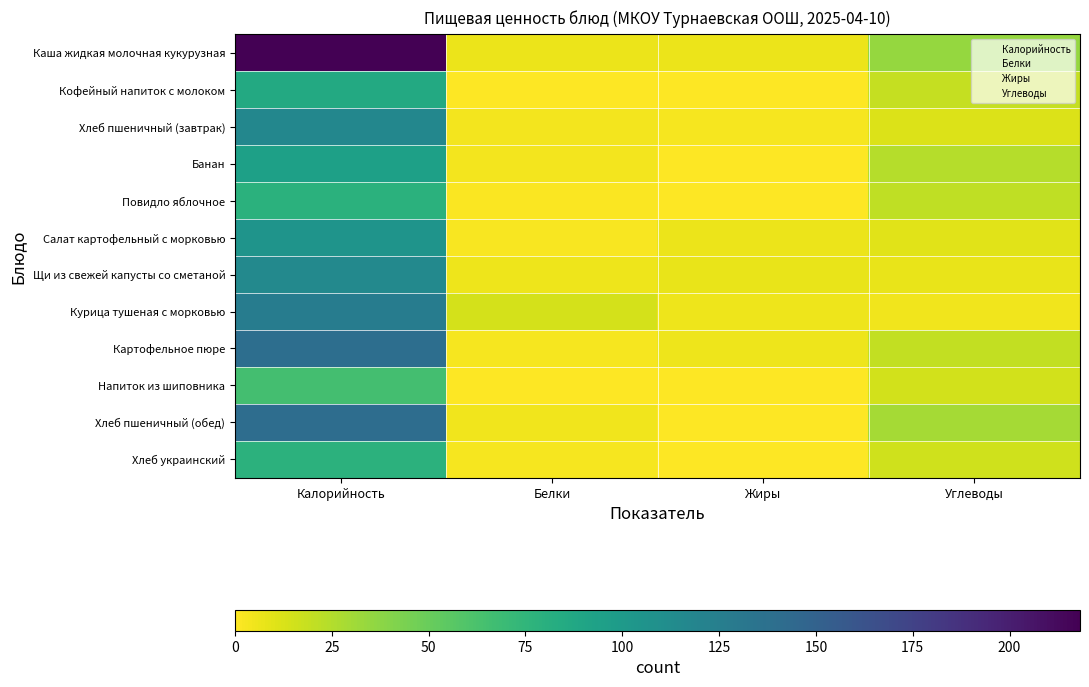

At which label does Картофельное пюре reach its minimum?

Белки